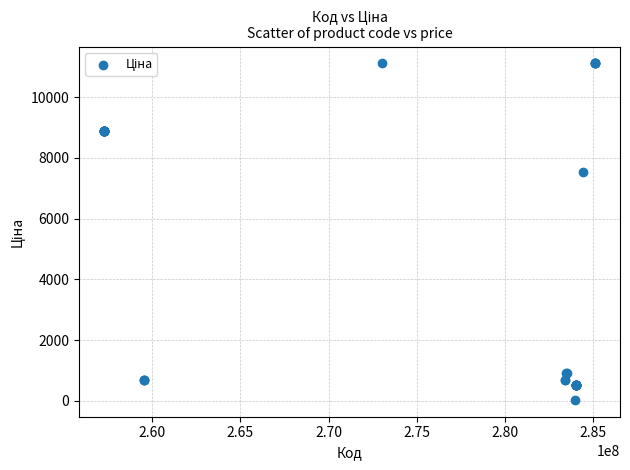

What Y value in the scatter plot is closest to 5572?

7545.9